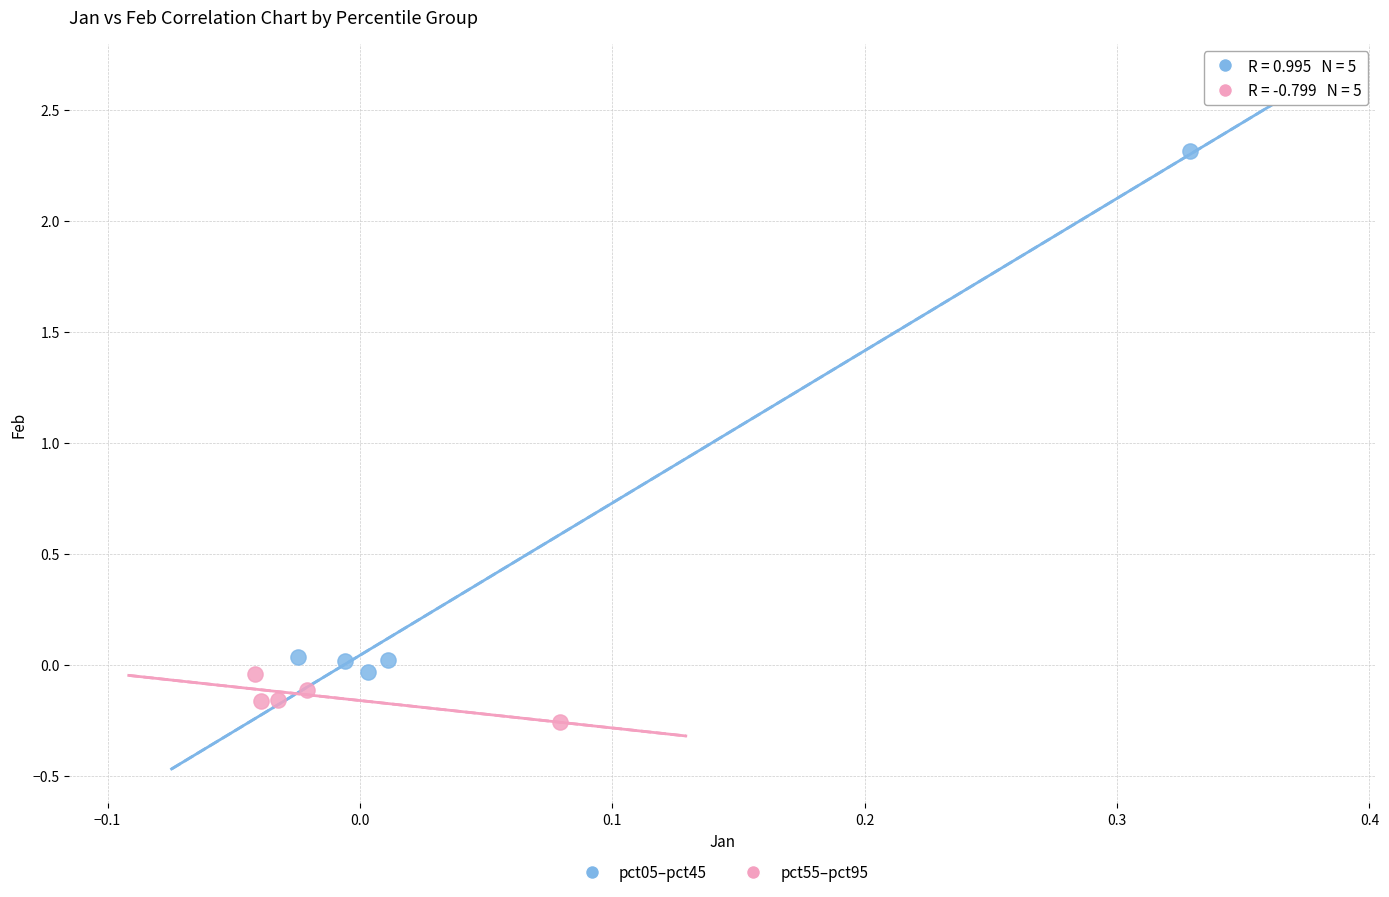

Which series has the widest spread of Y values?

pct05–pct45